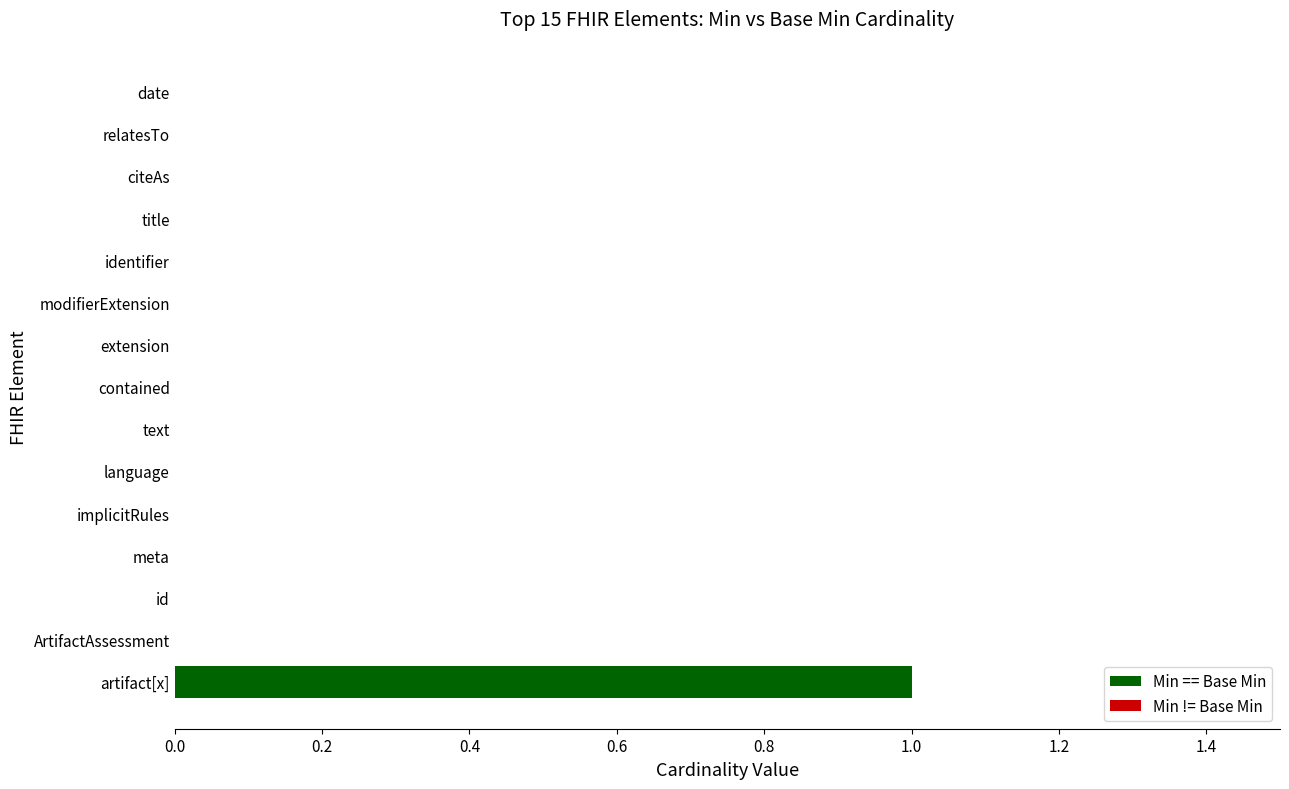

Does the chart contain any negative values?

No